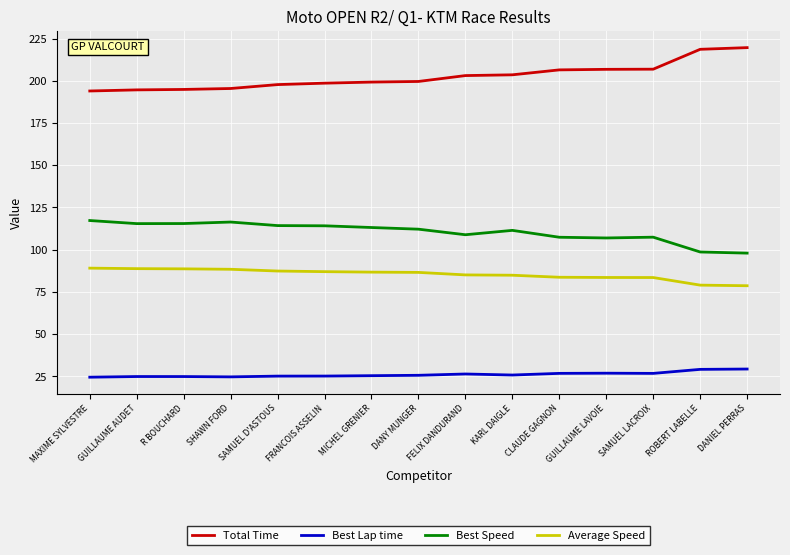

The value of Average Speed at KARL DAIGLE is 128.1. True or false?

False